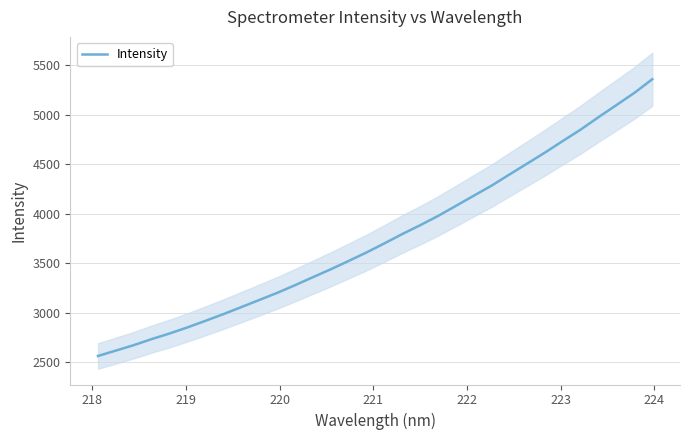

What is the greatest value displayed?

5359.4